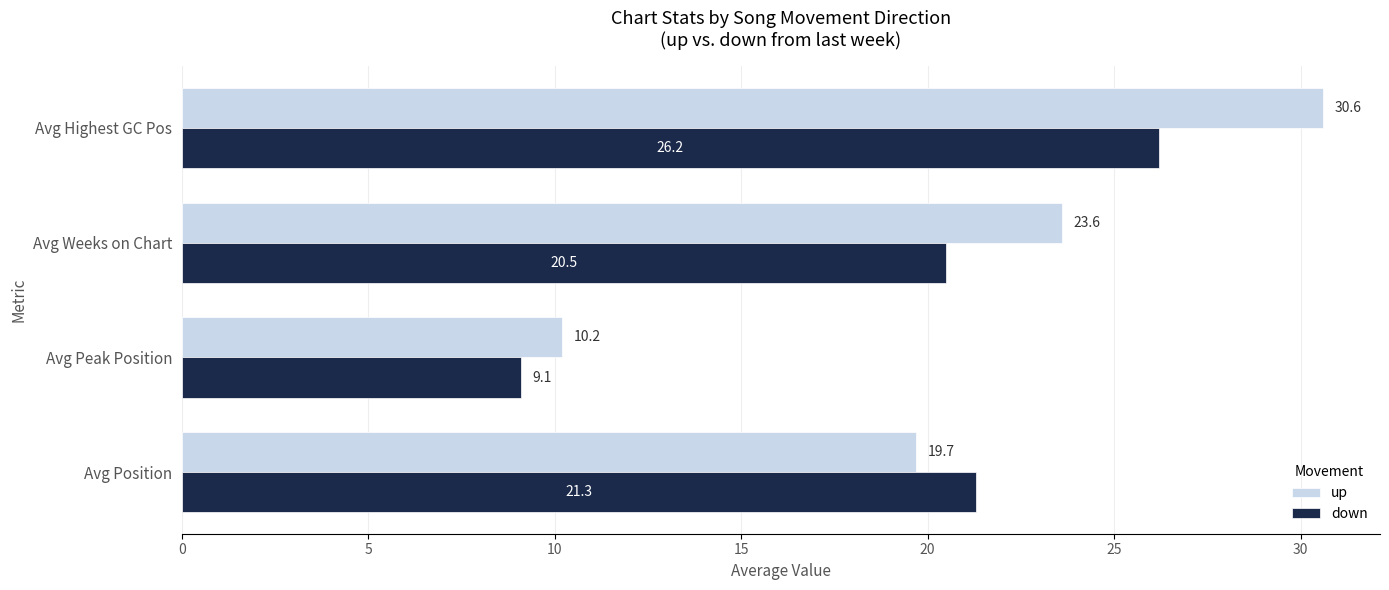

What is the greatest value displayed?

30.6